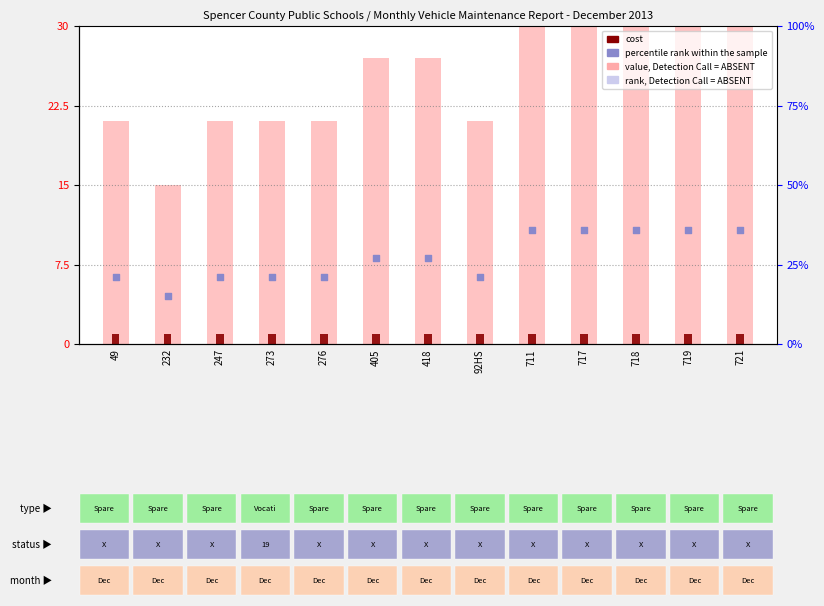

At how many categories does at least one series exceed 4?

13